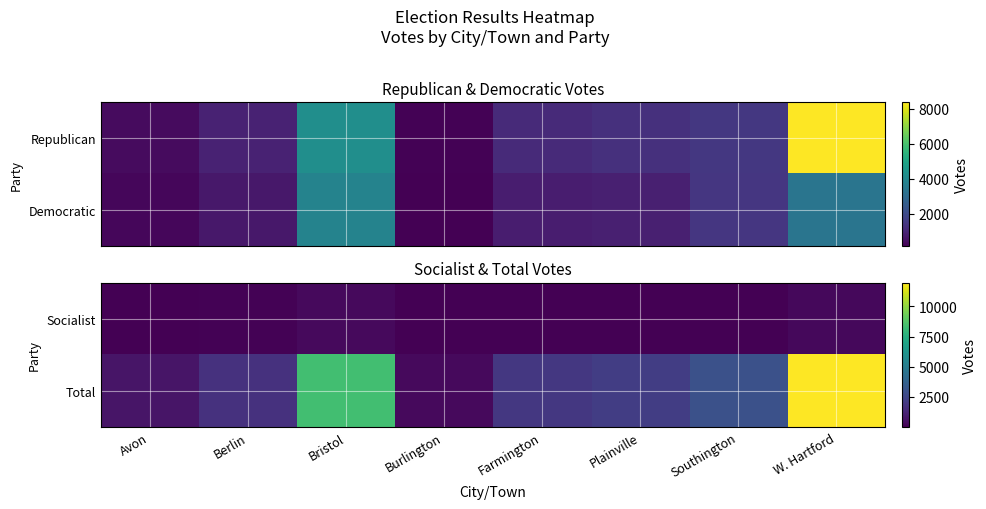

What is the sum of the Total values at Bristol and Berlin?

10052